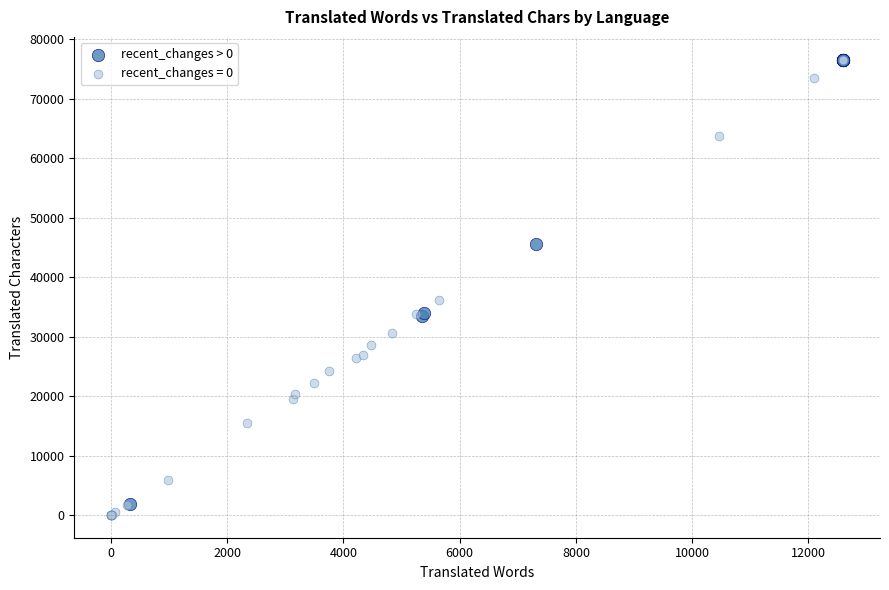

Which series has the widest spread of Y values?

recent_changes = 0